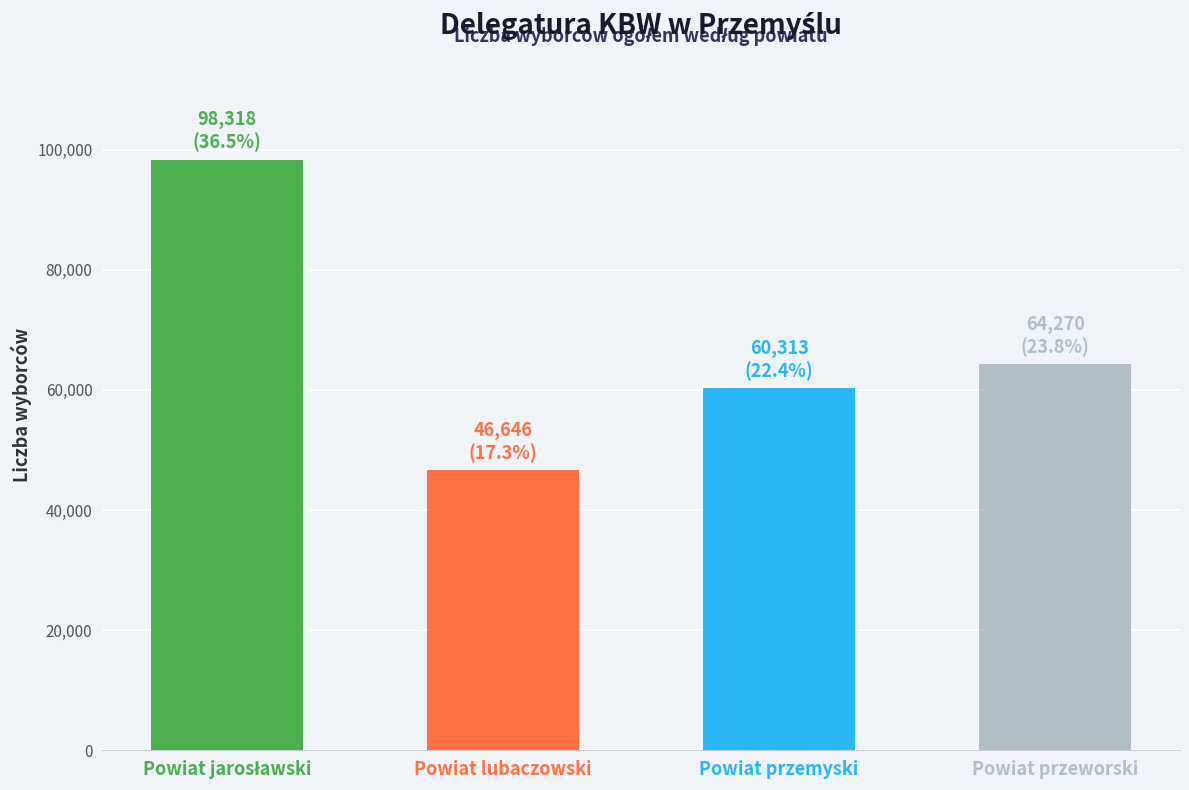

How many data points are less than 64270?

2